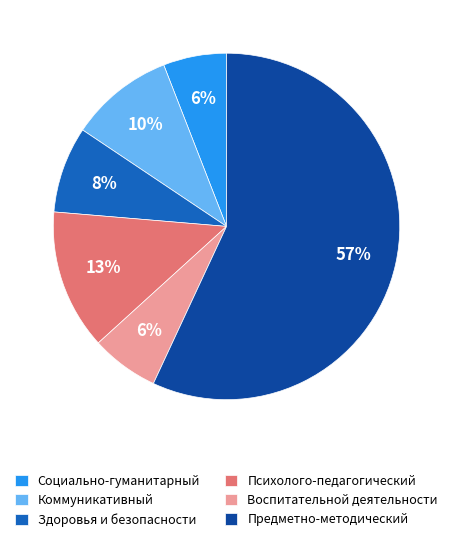

Do Коммуникативный and Психолого-педагогический together represent more than half of the pie?

No